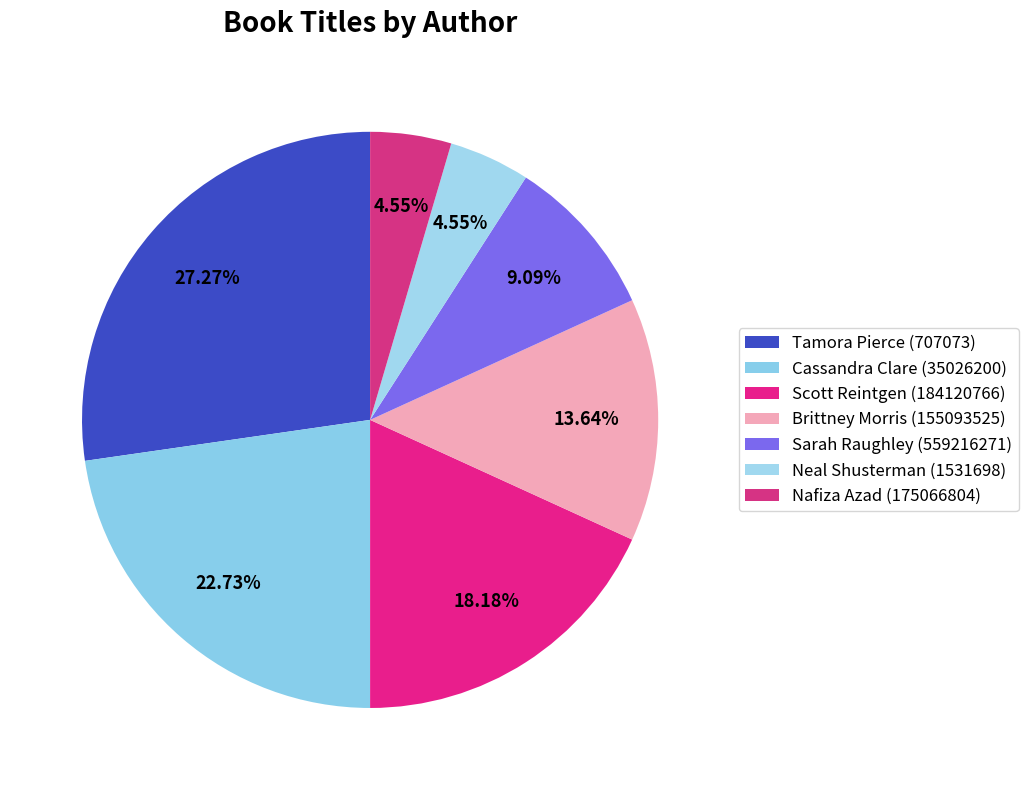

Count the number of slices in the pie.

7